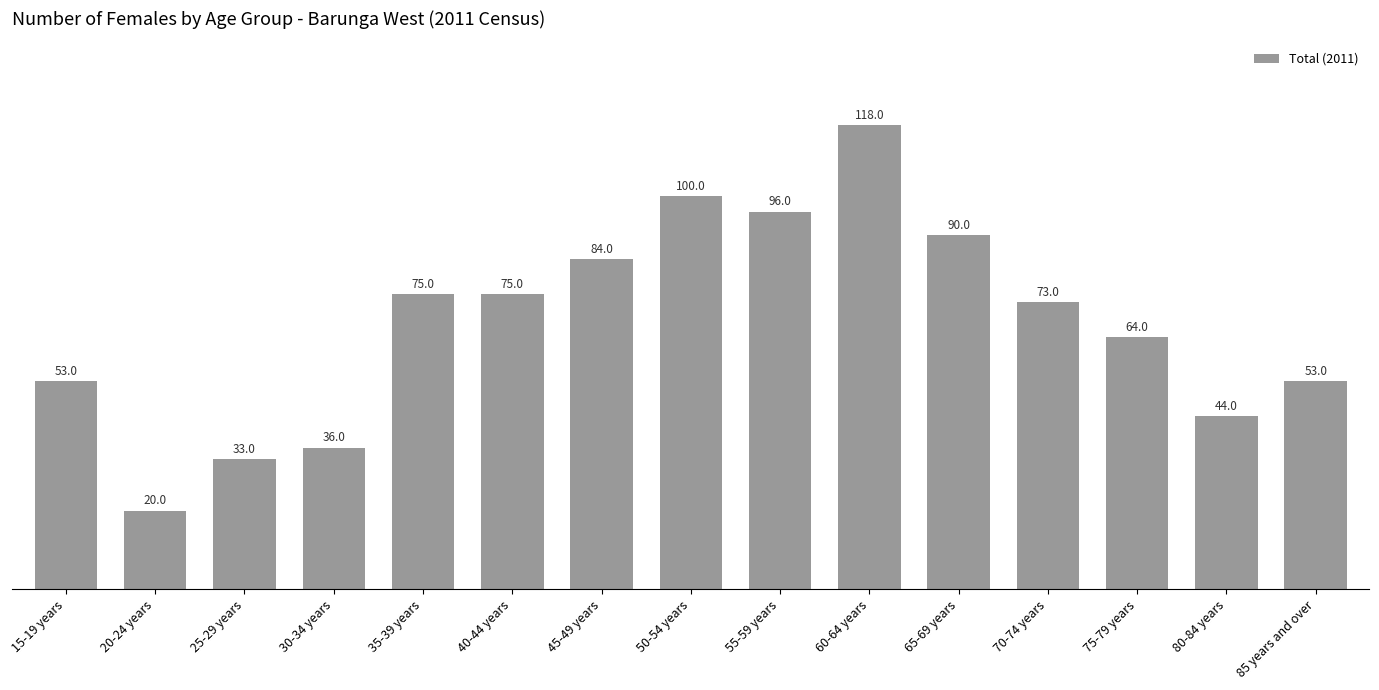

What is the difference between the maximum and minimum values?

98